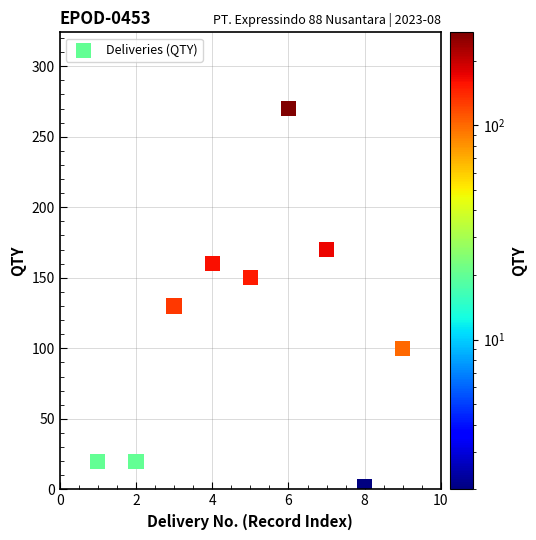

What is the range of X values (max minus min)?

8